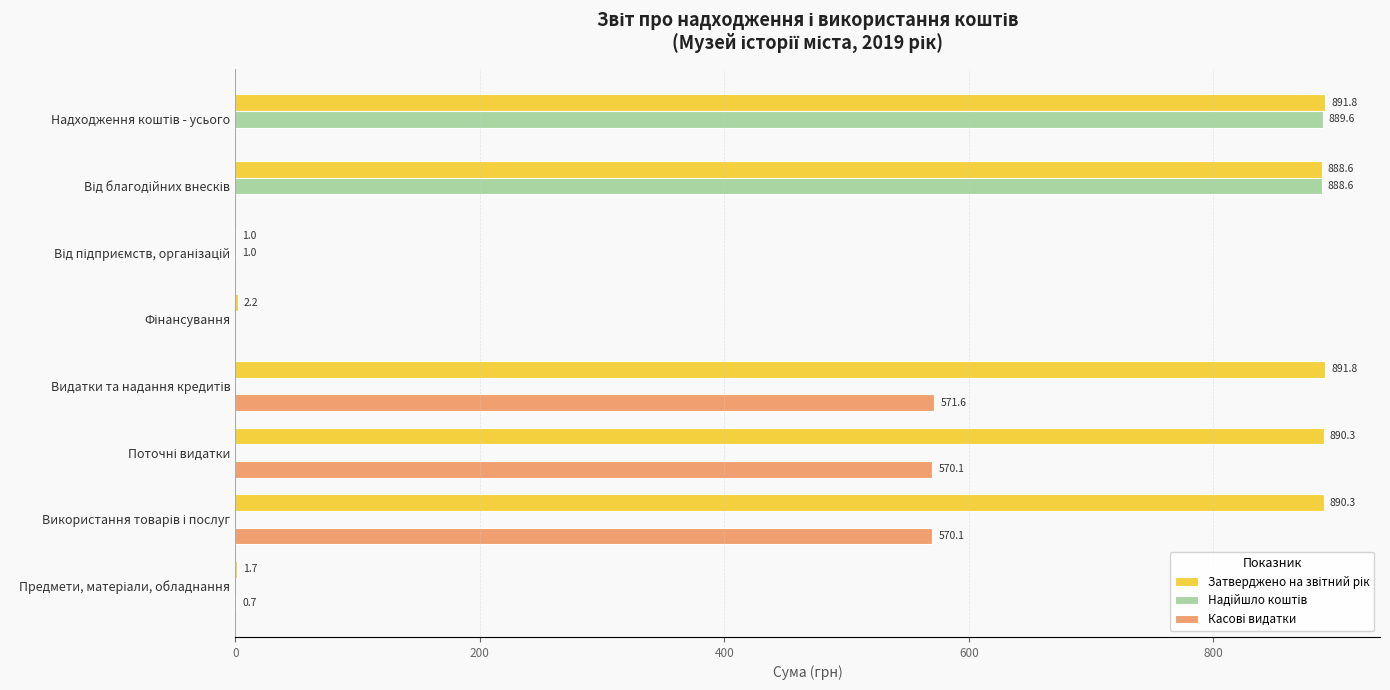

What is the maximum value shown in the chart?

891.8